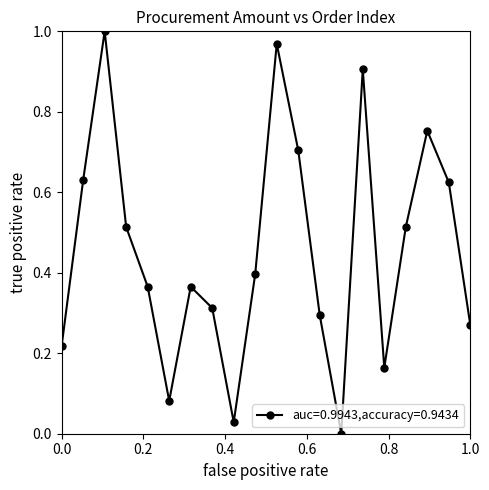

What is the sum of all values?

9.1